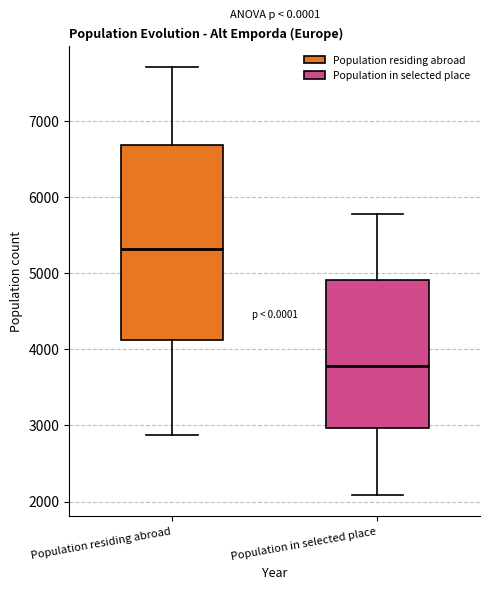

Reading left to right, read every box against the y-axis: the position of its median line, the range the box covers, and the ends of its whiskers. The values are not printed on the chart, so give them approximately, as read against the axis.

Population residing abroad: median 5300, box 4100 to 6700, whiskers 2900 to 7700
Population in selected place: median 3800, box 3000 to 4900, whiskers 2100 to 5800